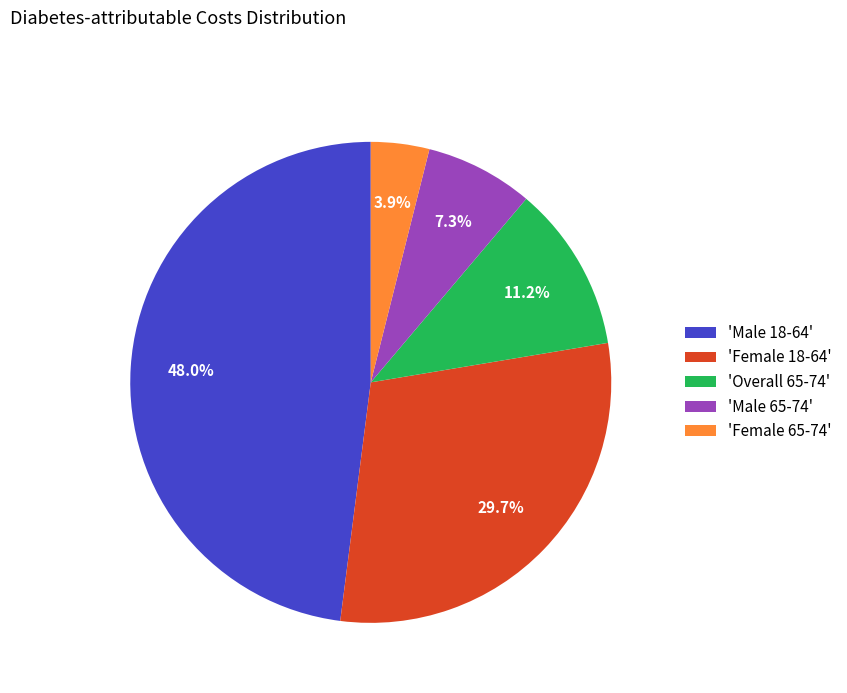

Does 'Male 18-64' account for over 50% of the chart?

No